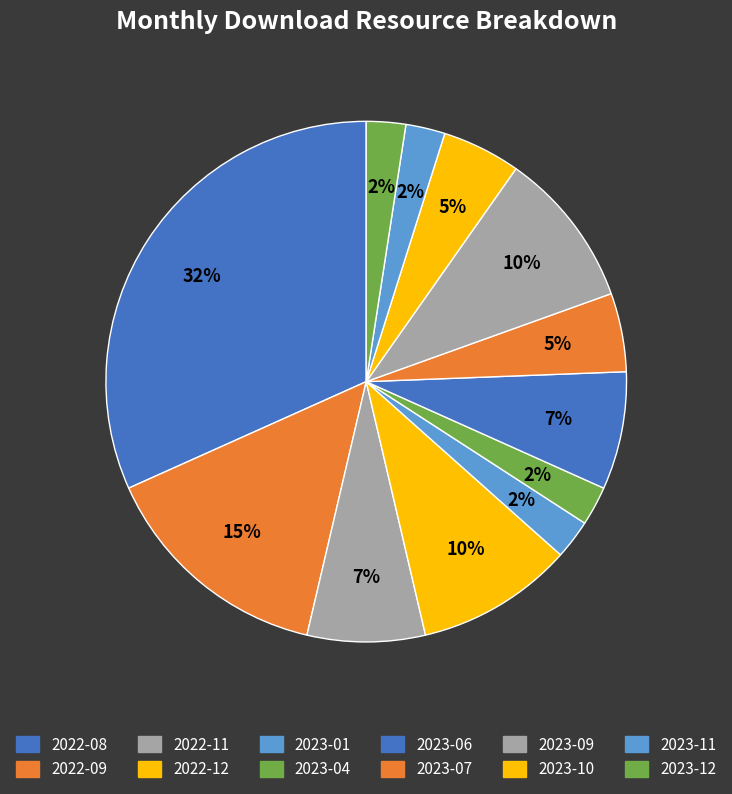

The 2023-11 slice represents 2% of the pie. True or false?

True